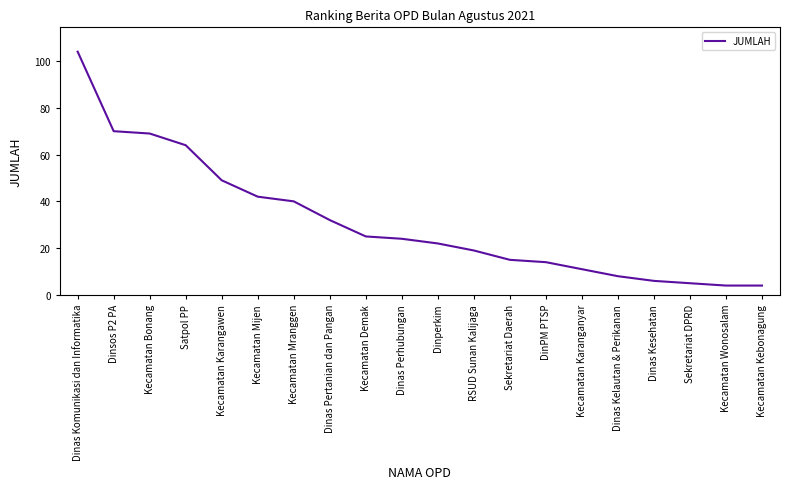

Reading left to right, list all the values displayed in this chart.

104	70	69	64	49	42	40	32	25	24	22	19	15	14	11	8	6	5	4	4